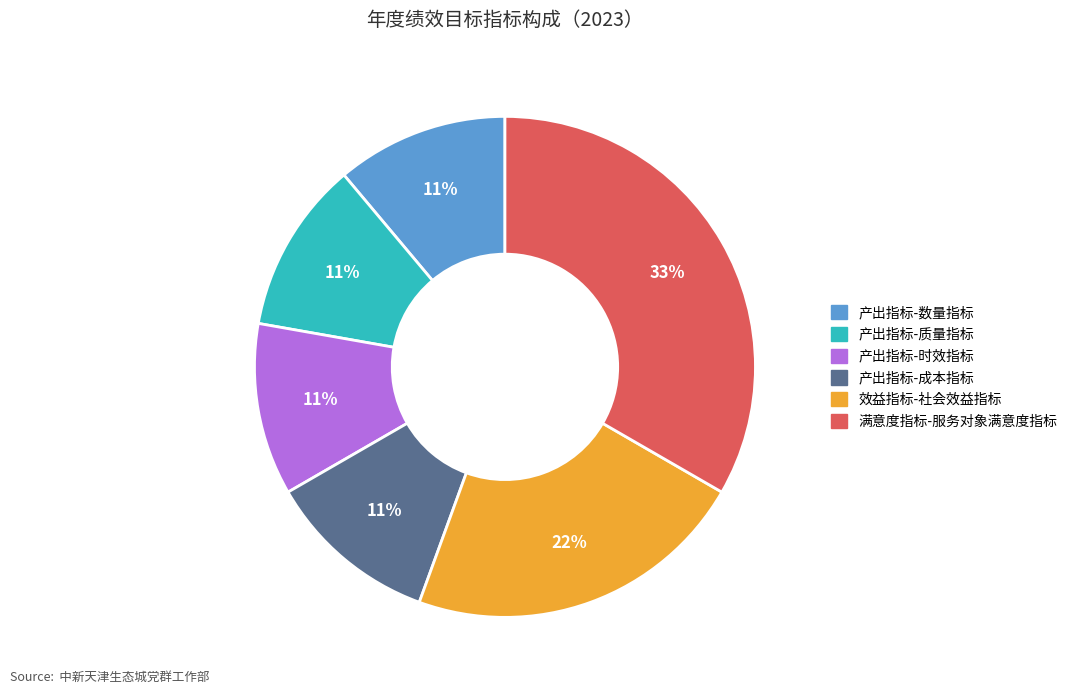

Approximately how many times larger is the value at 效益指标-社会效益指标 compared to 产出指标-质量指标?

2.0